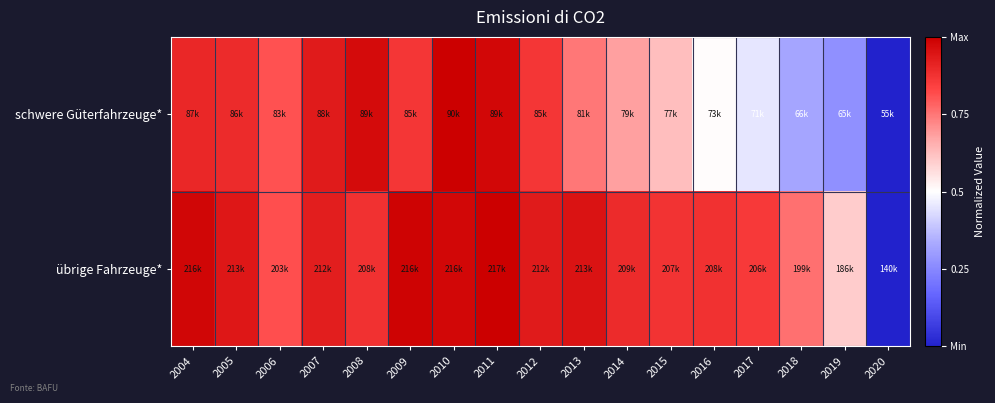

At which category does the chart reach its minimum across all series?

2020